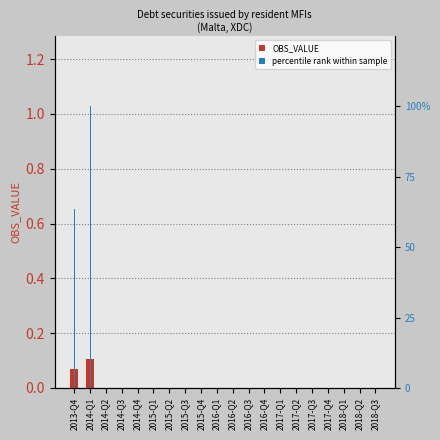

Reading left to right, transcribe all the data shown in this chart.

OBS_VALUE: 0.1	0.1	0.0	0.0	0.0	0.0	0.0	0.0	0.0	0.0	0.0	0.0	0.0	0.0	0.0	0.0	0.0	0.0	0.0	0.0
percentile rank within sample: 63.6	100.0	0.0	0.0	0.0	0.0	0.0	0.0	0.0	0.0	0.0	0.0	0.0	0.0	0.0	0.0	0.0	0.0	0.0	0.0